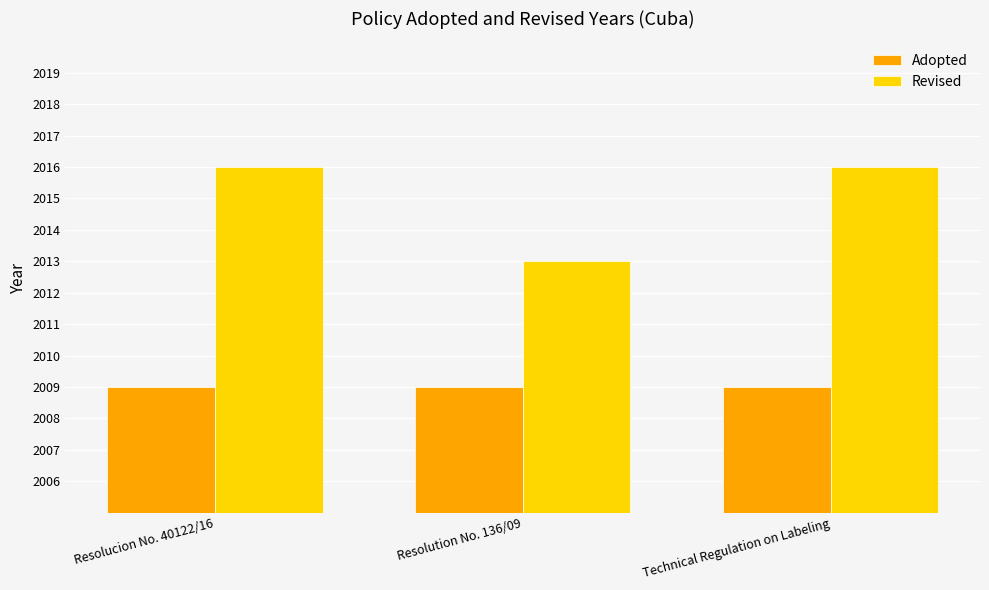

The Revised series shows 2016 at Resolucion No. 40122/16. True or false?

True